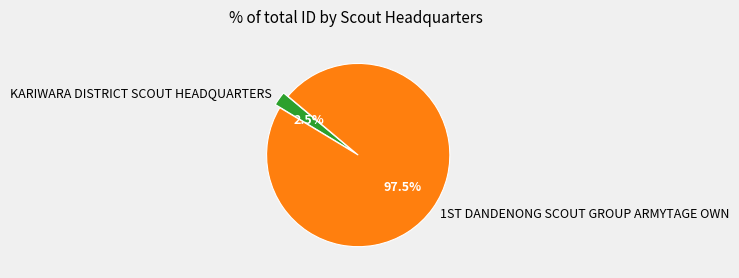

Does KARIWARA DISTRICT SCOUT HEADQUARTERS represent more than half of the total?

No